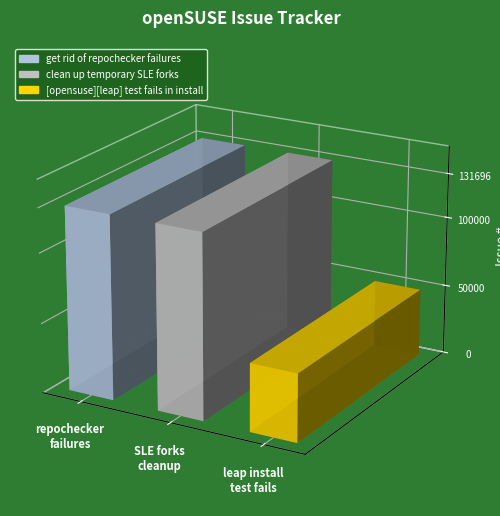

How many data points does each series have?

3